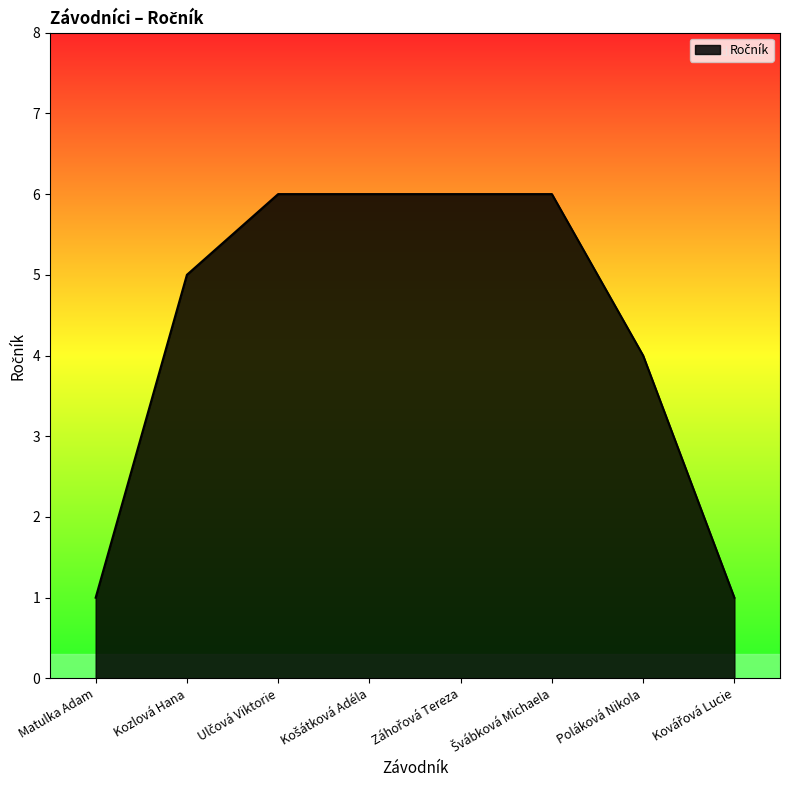

What position from the right is Kozlová Hana?

7